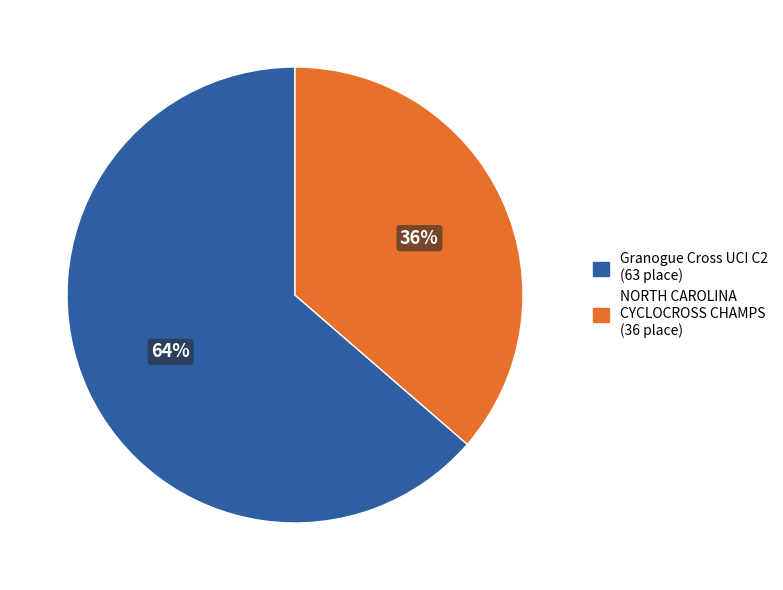

Is there a majority slice in this chart?

Yes